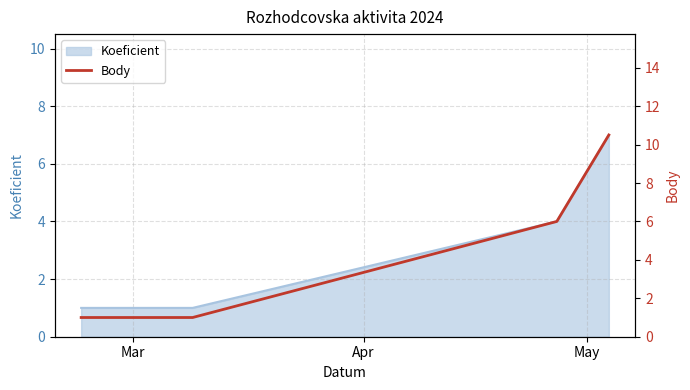

At which category does the chart reach its minimum across all series?

Mar